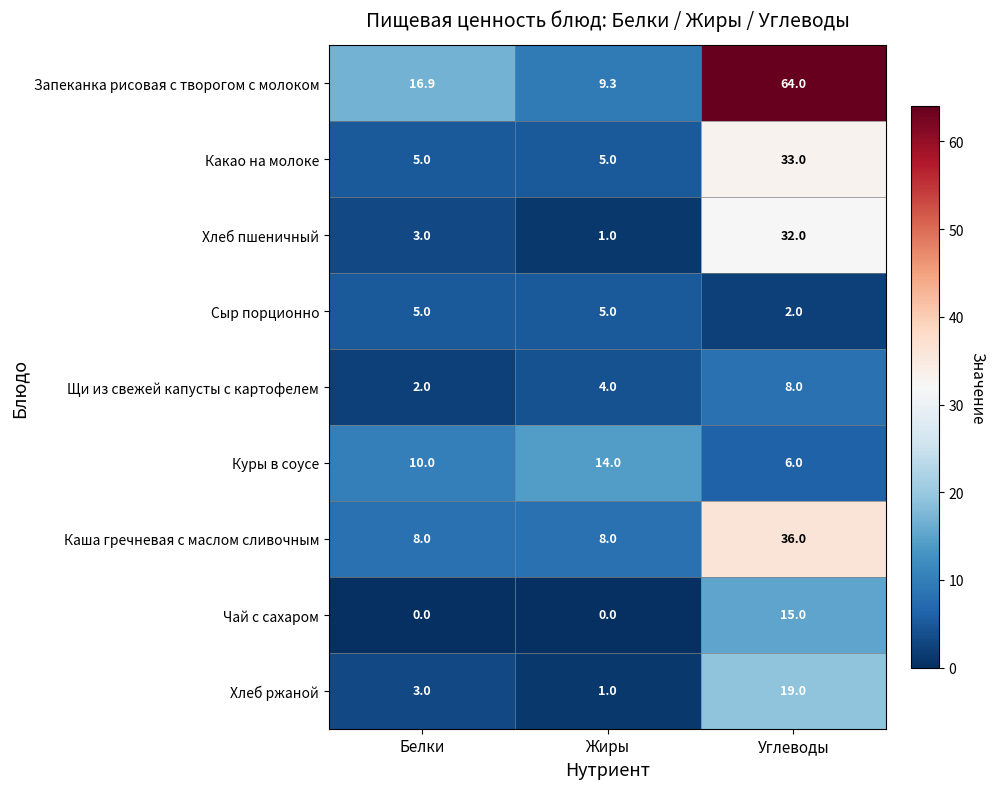

At which label does Запеканка рисовая с творогом с молоком reach its minimum?

Жиры